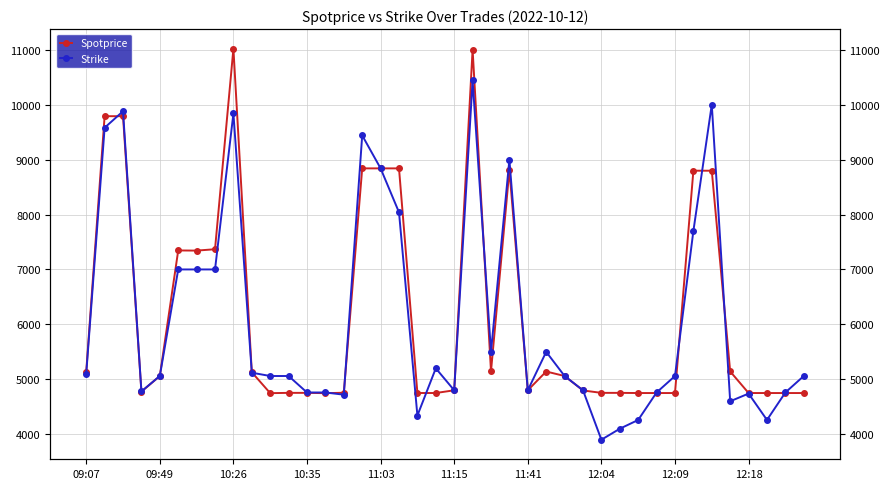

What is the difference between the Strike values at 20 and 34?

5200.0